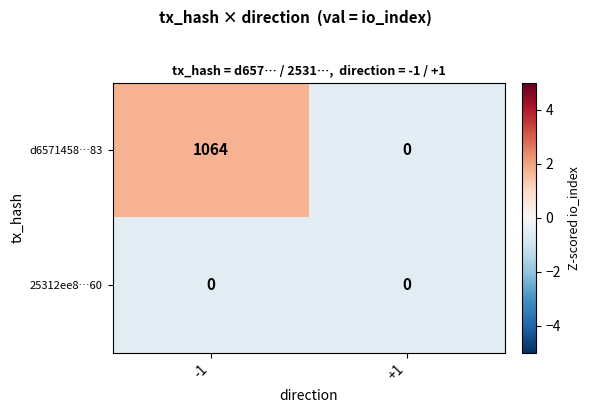

What is the spread (max minus min) of values at -1?

1064